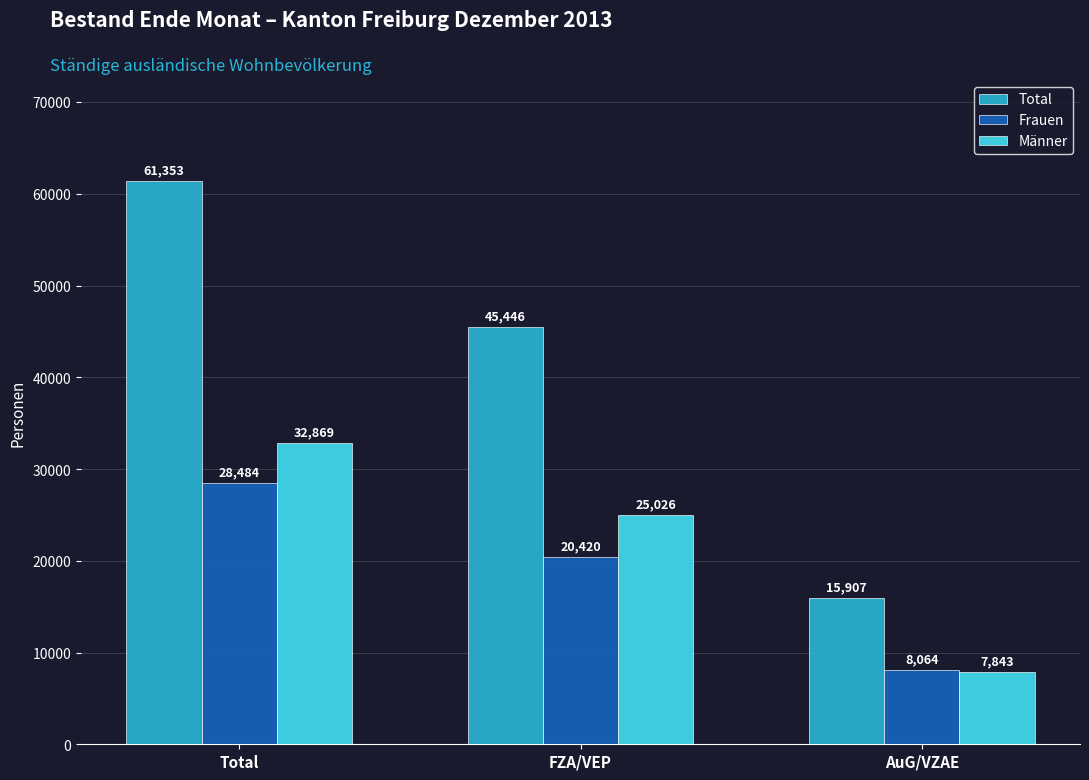

What value does the Männer series have at FZA/VEP, to the nearest 100?

25000